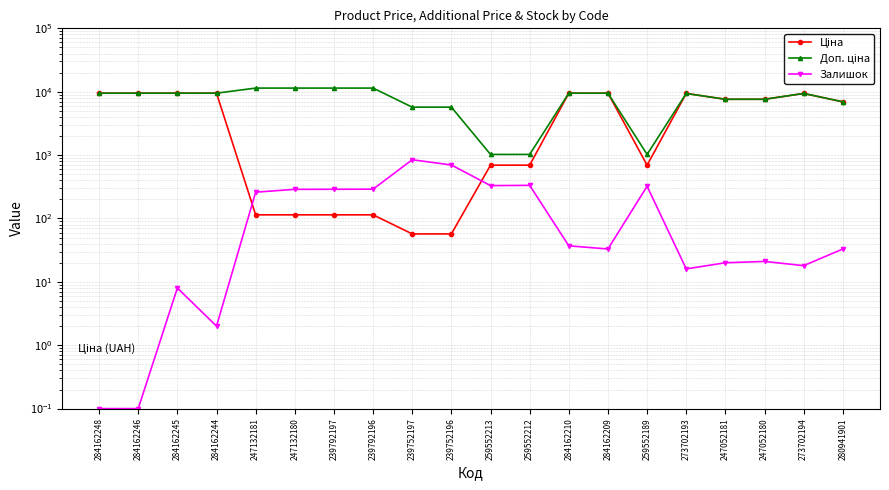

Is the value of Залишок at 284162209 greater than the value of Доп. ціна at 273702194?

No